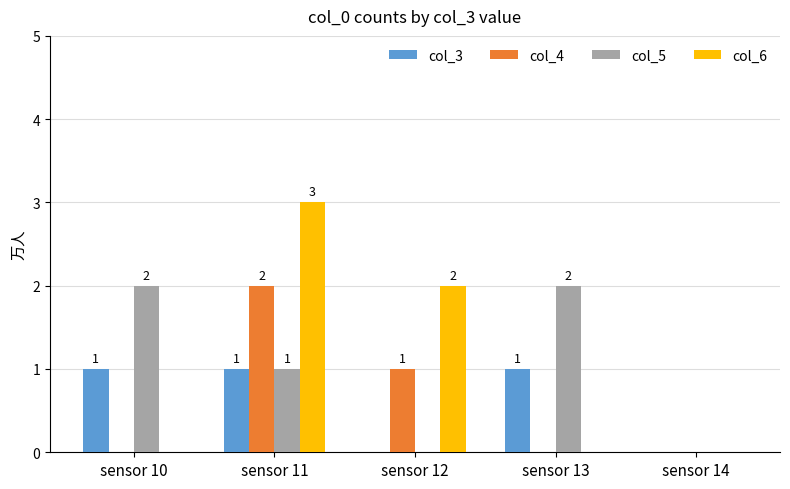

Is the value of col_5 at sensor 11 greater than the value of col_4 at sensor 10?

Yes